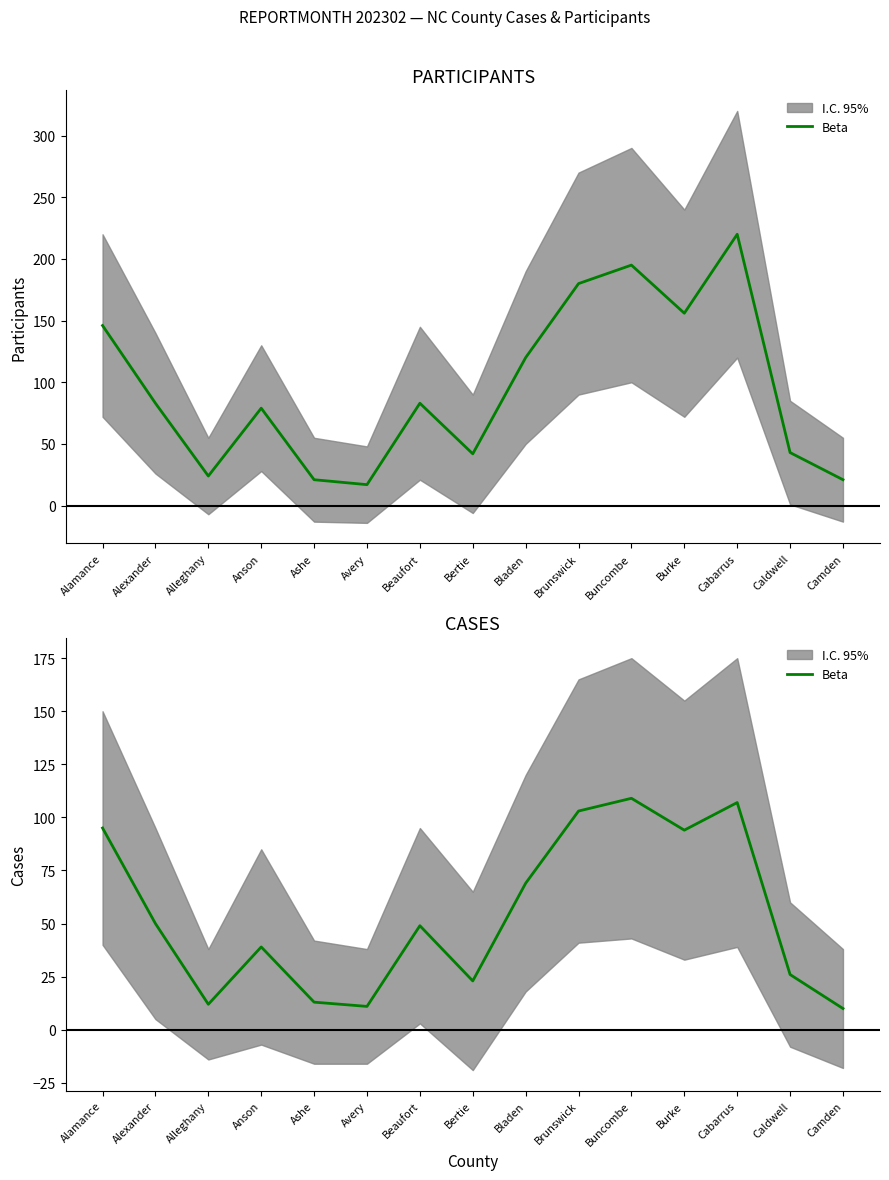

The chart shows a value of 10 at Camden. True or false?

True